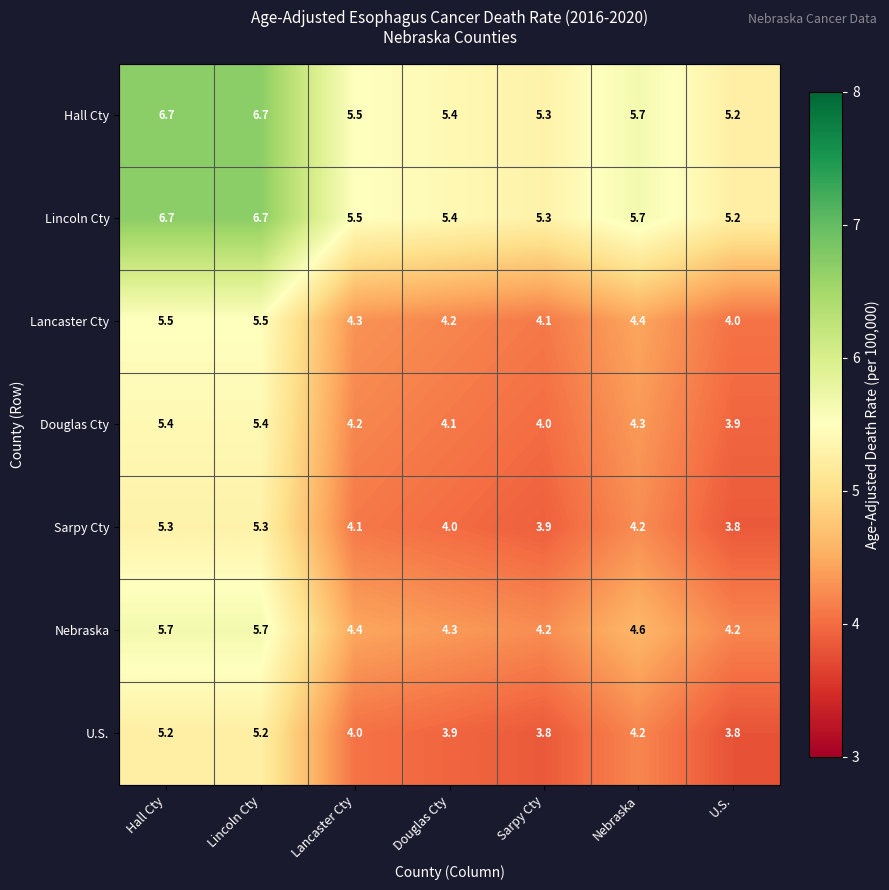

What is the difference between the U.S. values at U.S. and Nebraska?

0.4